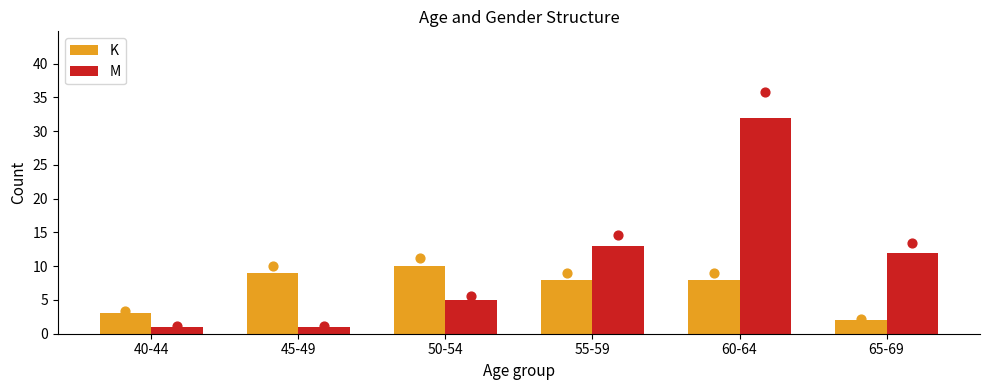

At how many categories does at least one series exceed 13?

1